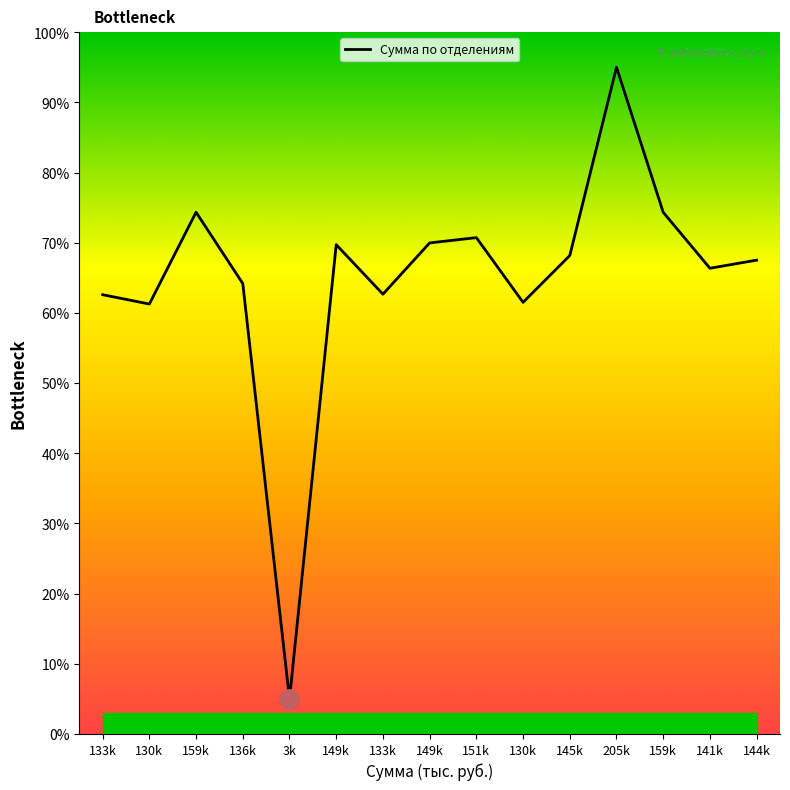

What is the greatest value displayed?

95.0